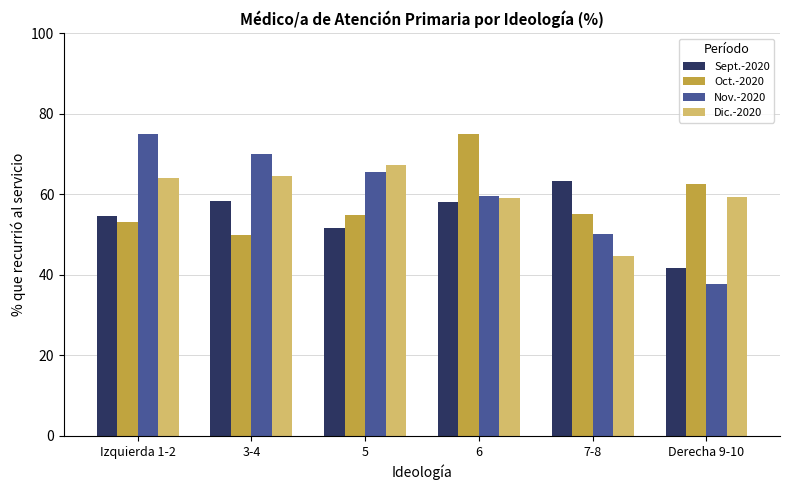

At how many categories does at least one series exceed 55?

6